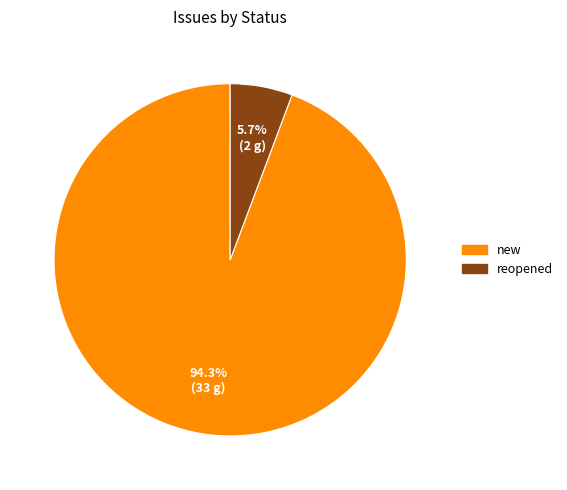

Does reopened account for over 50% of the chart?

No